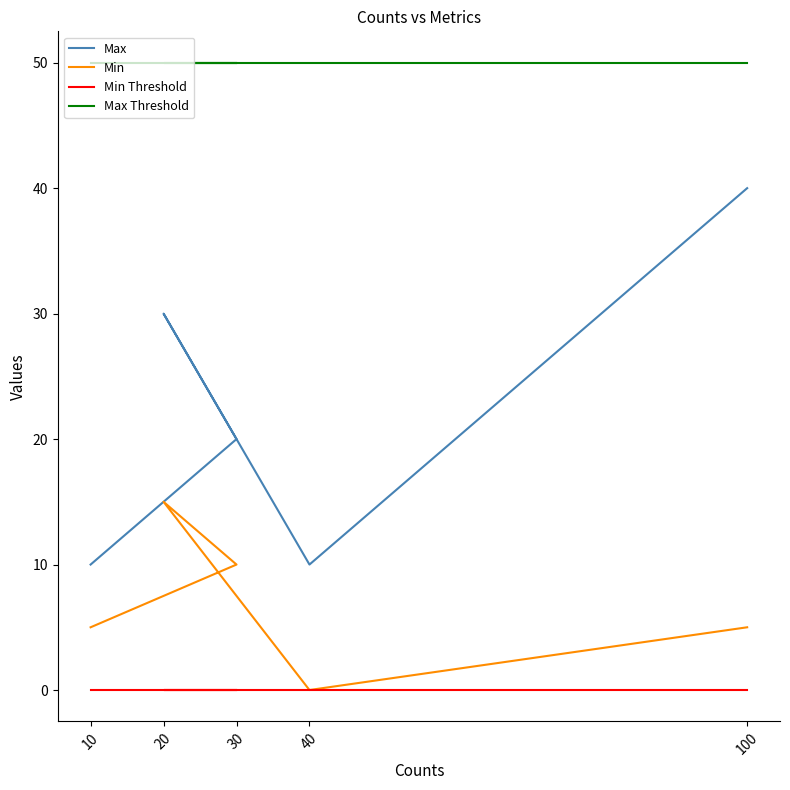

What are all the series names shown in the legend?

Max, Min, Min Threshold, Max Threshold